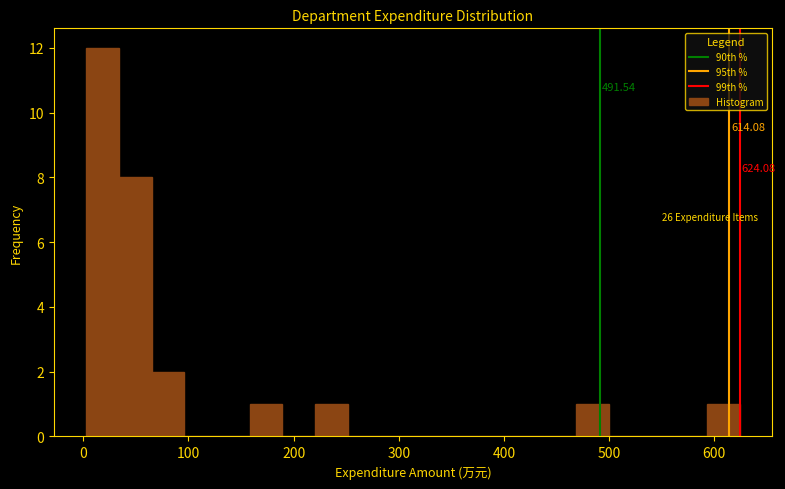

Read against the x-axis, roughly where is the centre of the tallest bar?

20